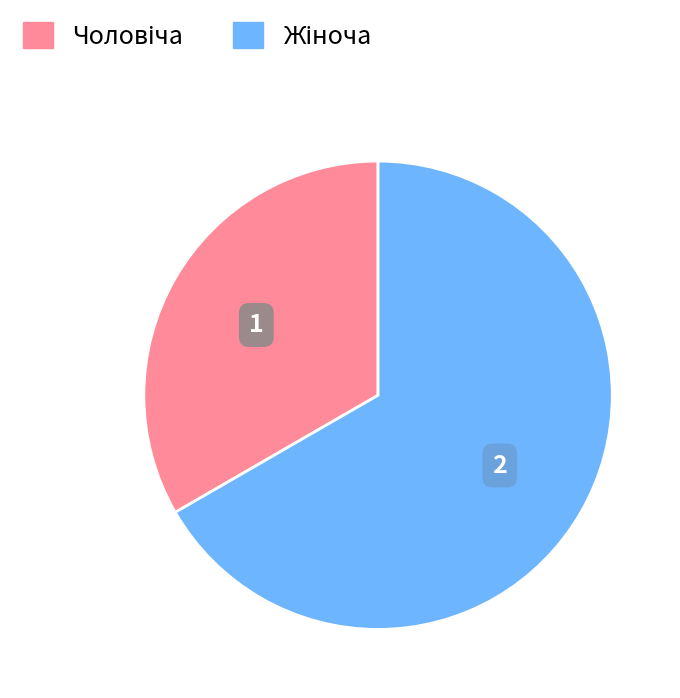

Is there any slice that represents more than half of the pie?

Yes